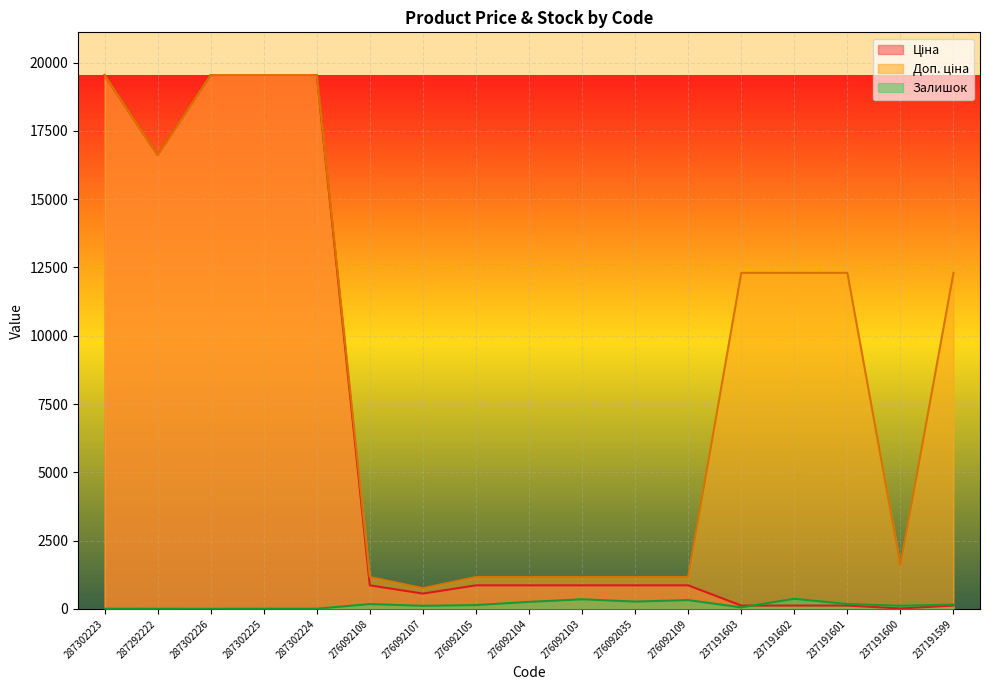

Is the value of Ціна at 276092105 greater than the value of Залишок at 276092104?

Yes